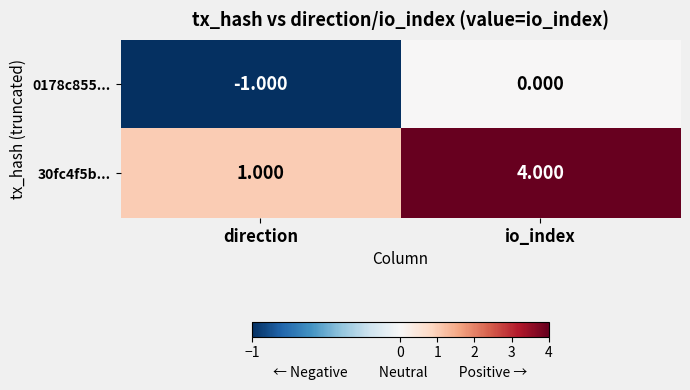

Which series changed the most between direction and io_index?

30fc4f5b...